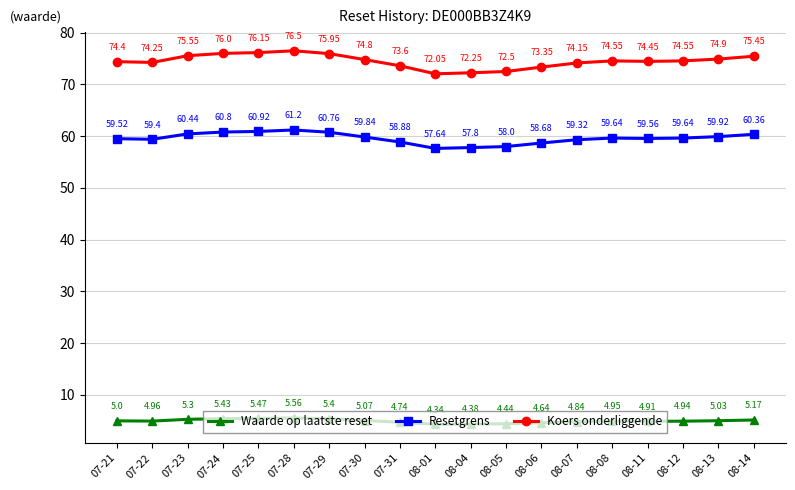

In Koers onderliggende, how many points are higher than both neighbors (excluding endpoints)?

2